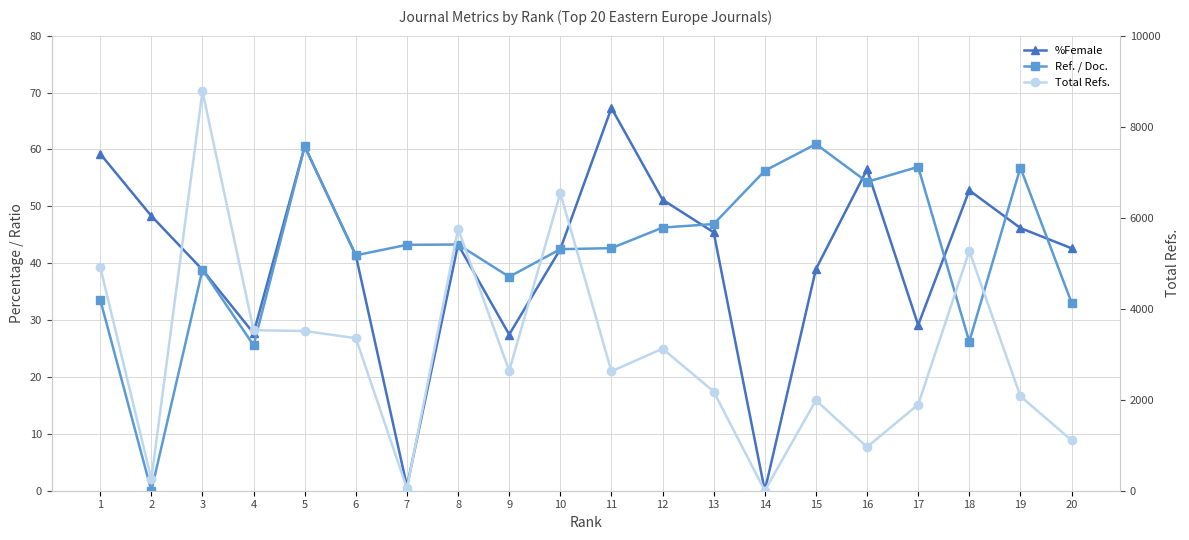

Between 2 and 3, which series saw the biggest shift?

Total Refs.